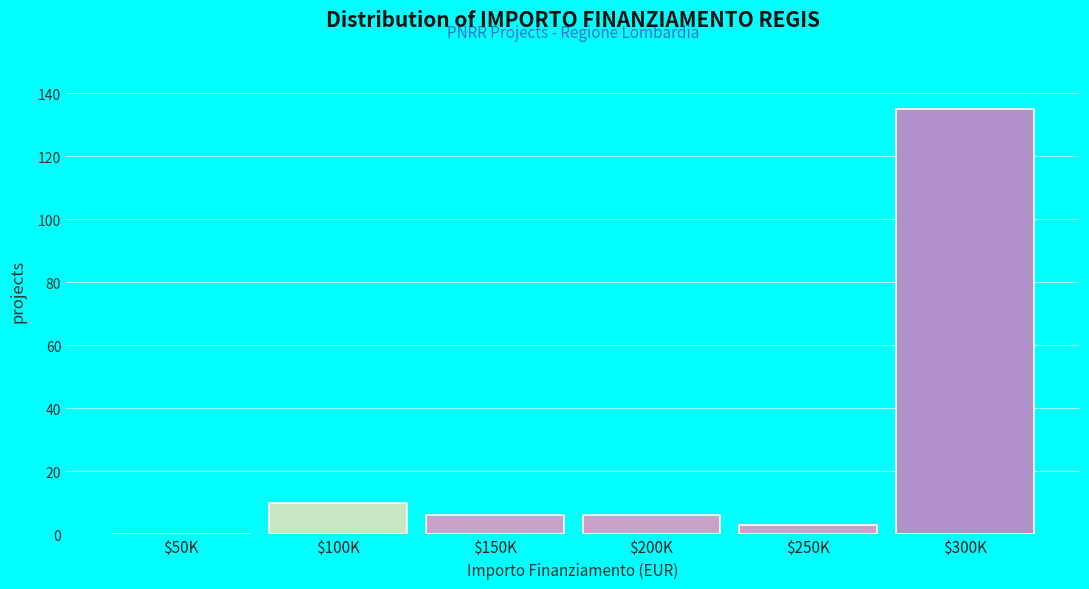

True or false: the data shows 6 at $150K.

True